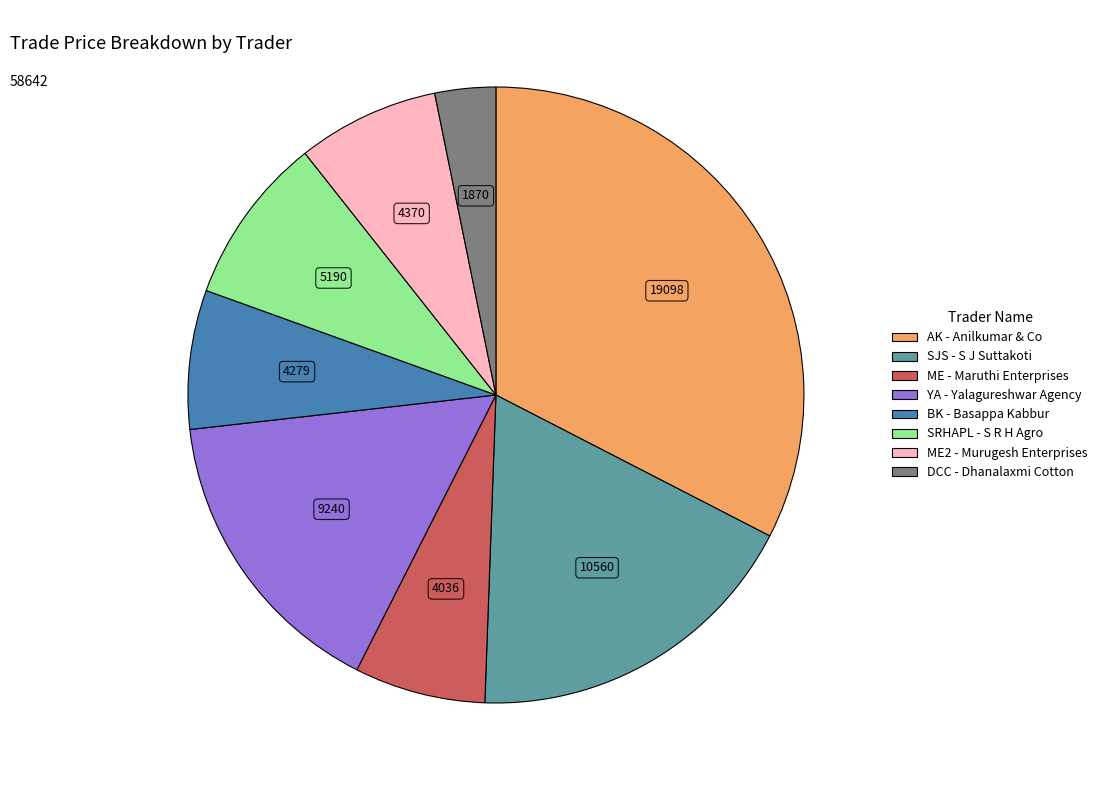

Is there a majority slice in this chart?

No